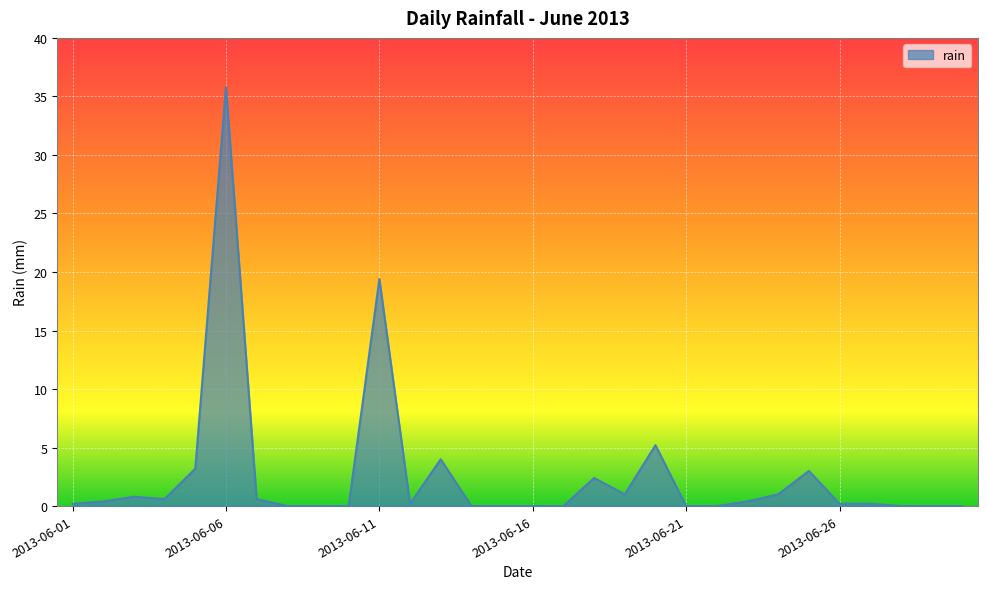

What is the maximum value shown in the chart?

35.8